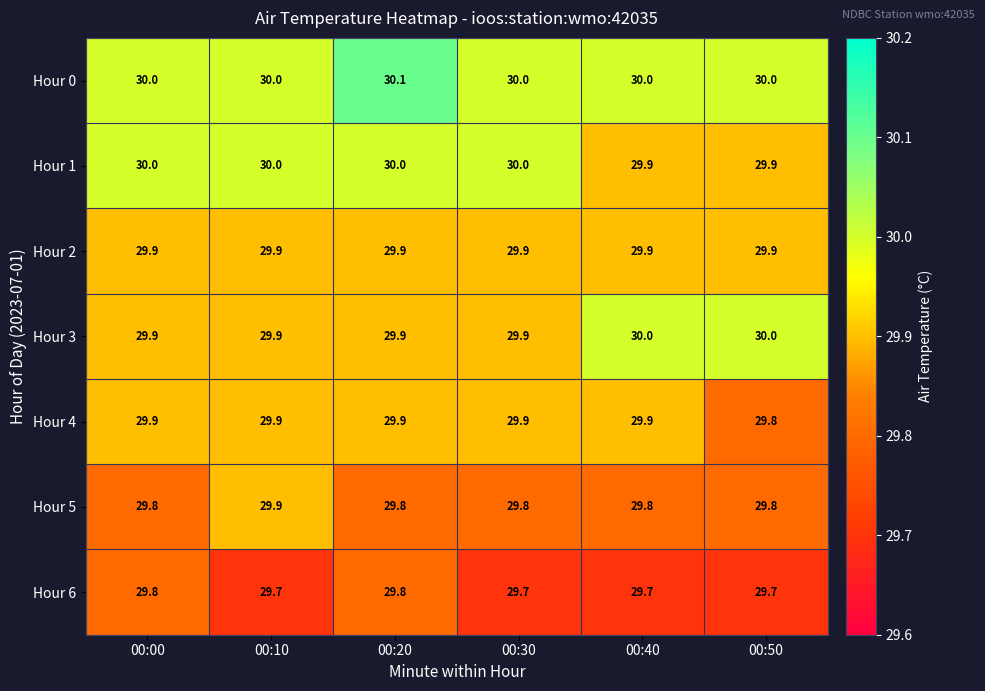

At which category is the sum across all series the highest?

00:20